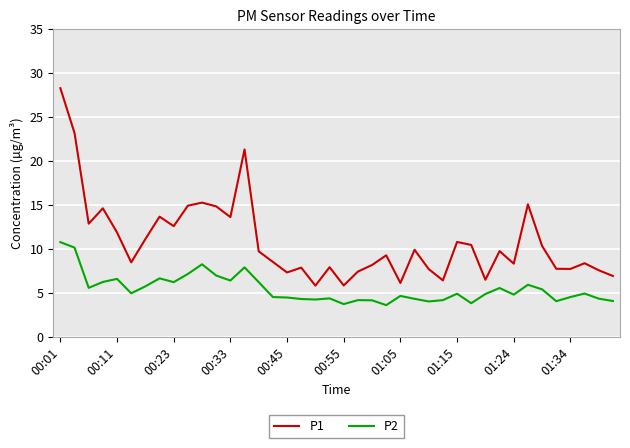

Which series has the largest range (max minus min)?

P1